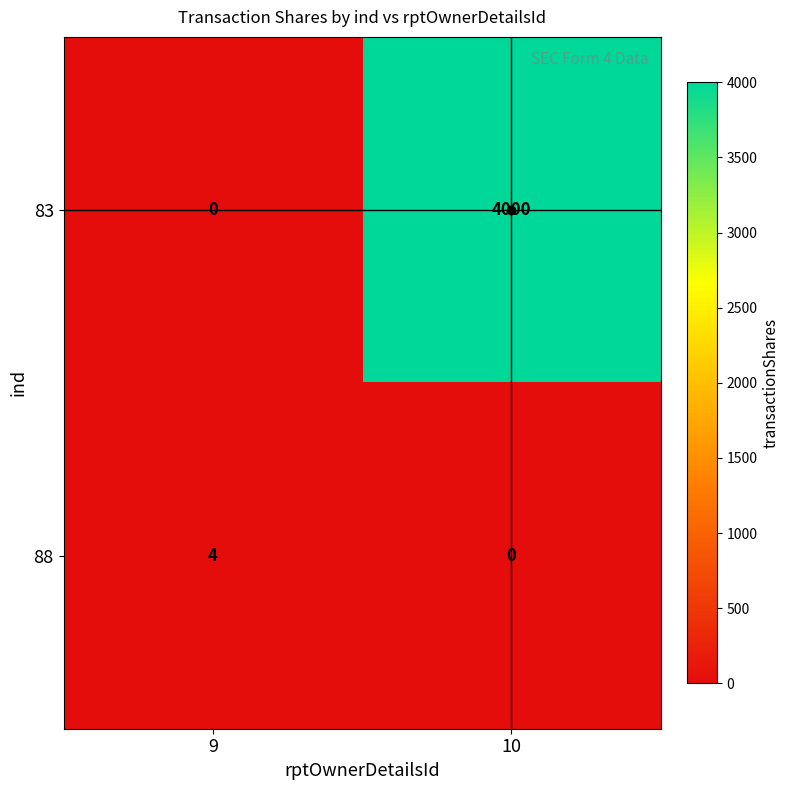

What is the difference between the highest and lowest values at 9?

4